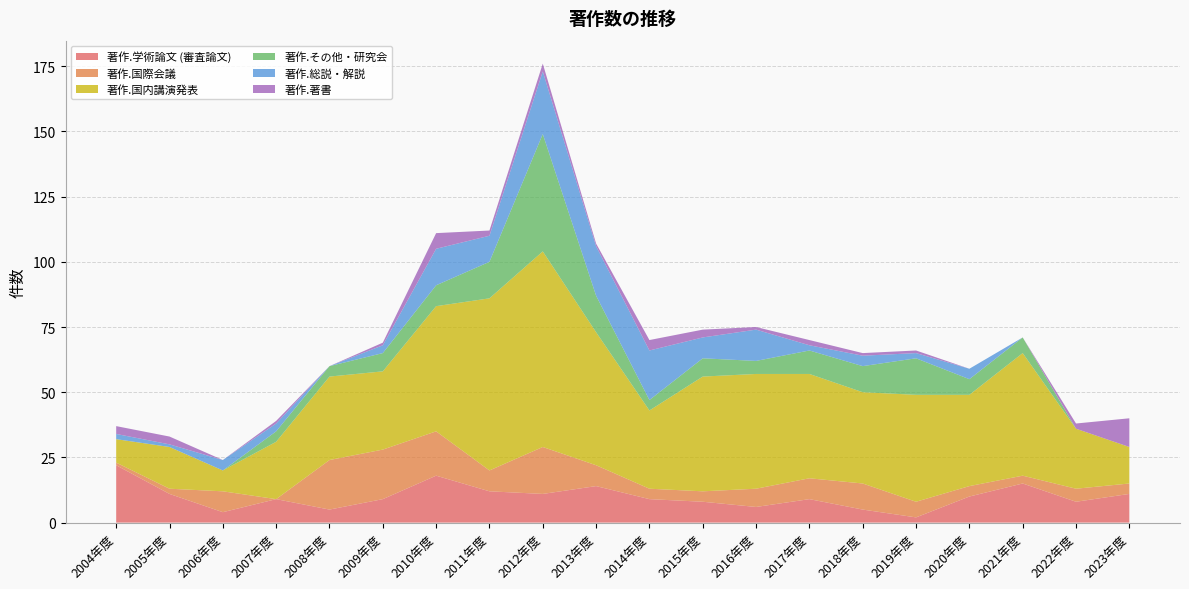

Reading right to left, transcribe all the data shown in this chart.

著作.学術論文 (審査論文): 11	8	15	10	2	5	9	6	8	9	14	11	12	18	9	5	9	4	11	22
著作.国際会議: 4	5	3	4	6	10	8	7	4	4	8	18	8	17	19	19	0	8	2	1
著作.国内講演発表: 14	23	47	35	41	35	40	44	44	30	51	75	66	48	30	32	22	8	16	9
著作.その他・研究会: 0	0	6	6	14	10	9	5	7	4	14	45	14	8	7	4	4	0	0	0
著作.総説・解説: 0	0	0	4	2	4	2	12	8	19	19	24	10	14	3	0	3	4	1	2
著作.著書: 11	2	0	0	1	1	2	1	3	4	1	3	2	6	1	0	1	0	3	3